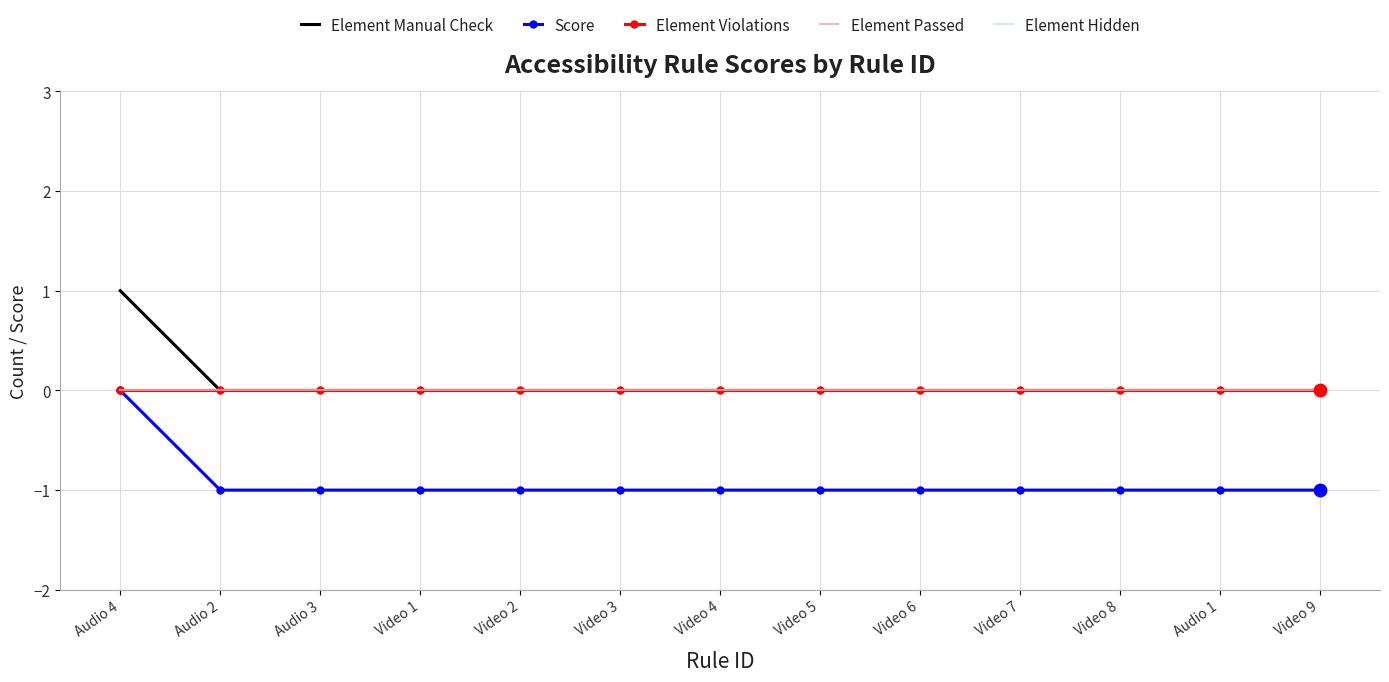

Which series has the largest total across all categories?

Element Manual Check